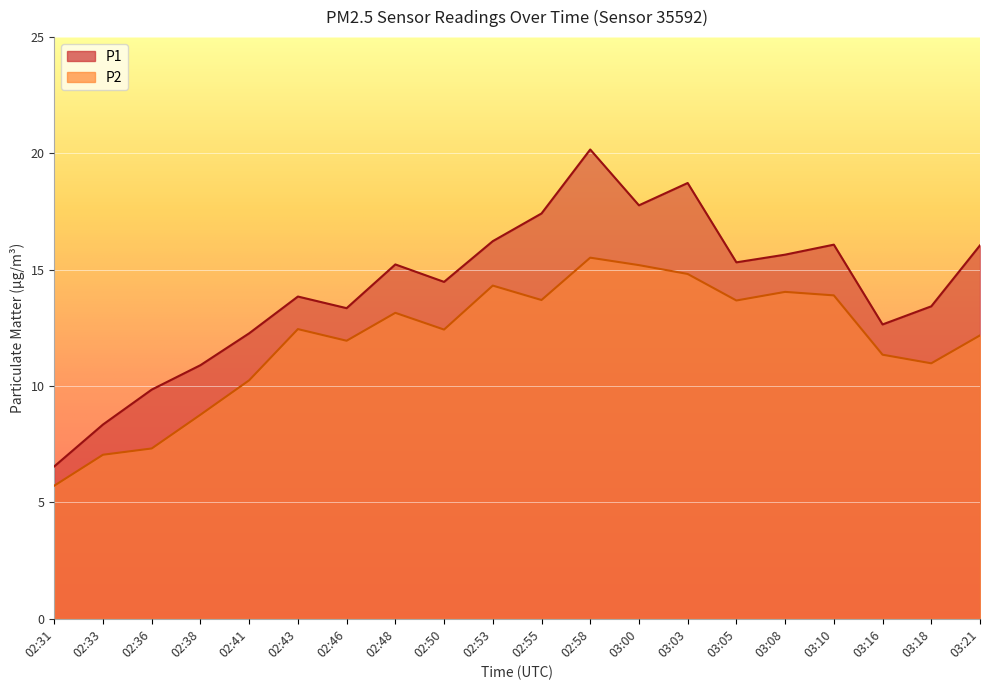

True or false: P2 and P1 cross at least once.

False